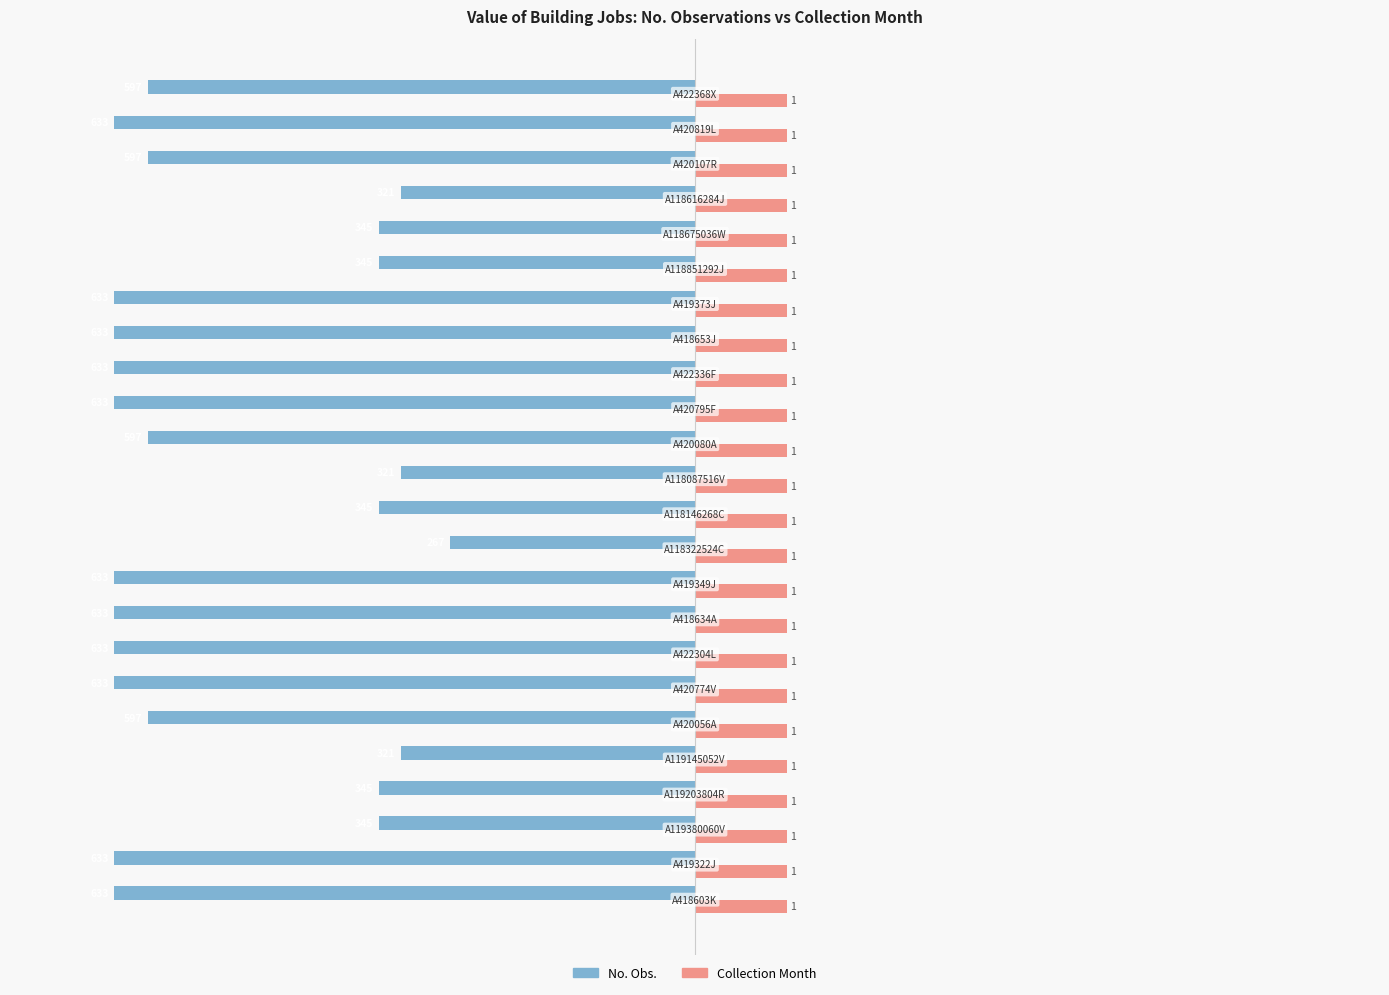

What are all the series names shown in the legend?

No. Obs., Collection Month